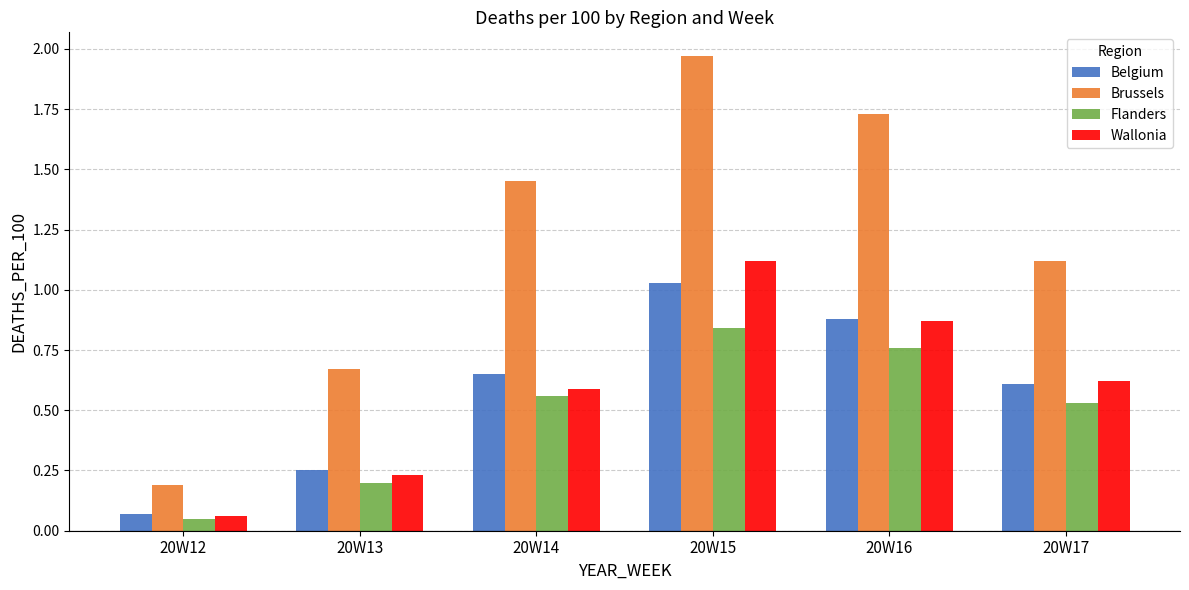

What is the maximum value for Wallonia?

1.1